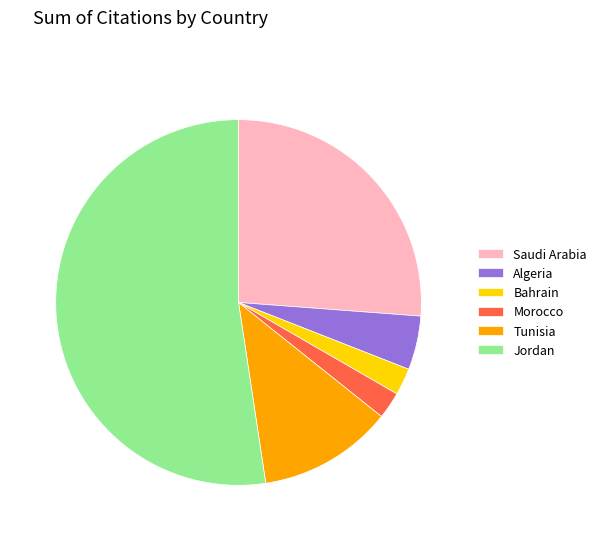

How many slices are in this pie chart?

6